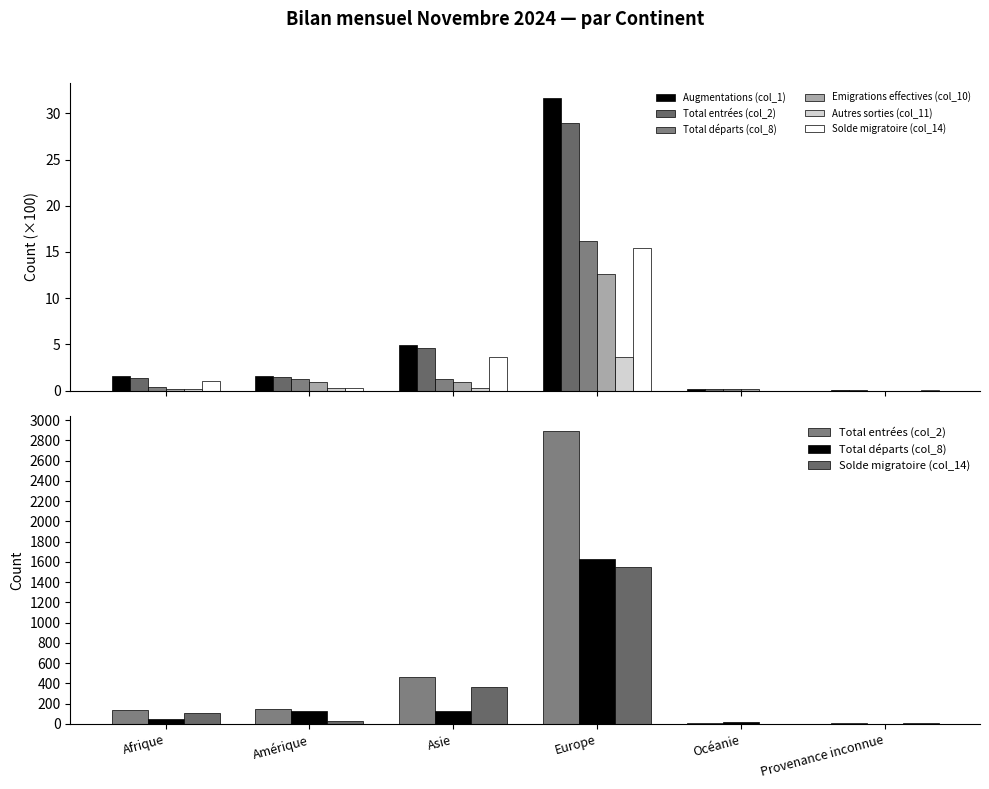

Reading right to left, list all the values displayed in this chart.

Augmentations (col_1): 0.1	0.1	31.7	4.9	1.6	1.6
Total entrées (col_2): 6.0	14.0	2892.0	465.0	143.0	134.0
Total départs (col_8): 0.0	18.0	1624.0	124.0	131.0	45.0
Emigrations effectives (col_10): 0.0	0.2	12.6	0.9	1.0	0.2
Autres sorties (col_11): 0.0	0.0	3.7	0.3	0.3	0.2
Solde migratoire (col_14): 6.0	0.0	1545.0	365.0	29.0	110.0